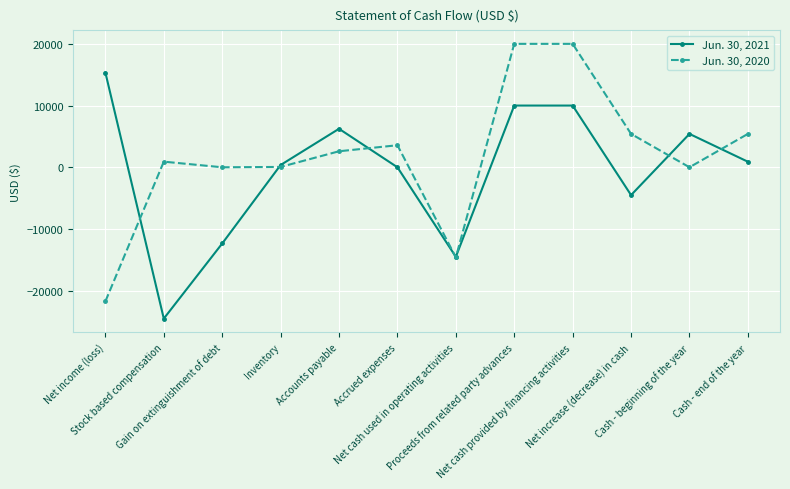

Rank the series at Accounts payable from highest to lowest value.

Jun. 30, 2021, Jun. 30, 2020